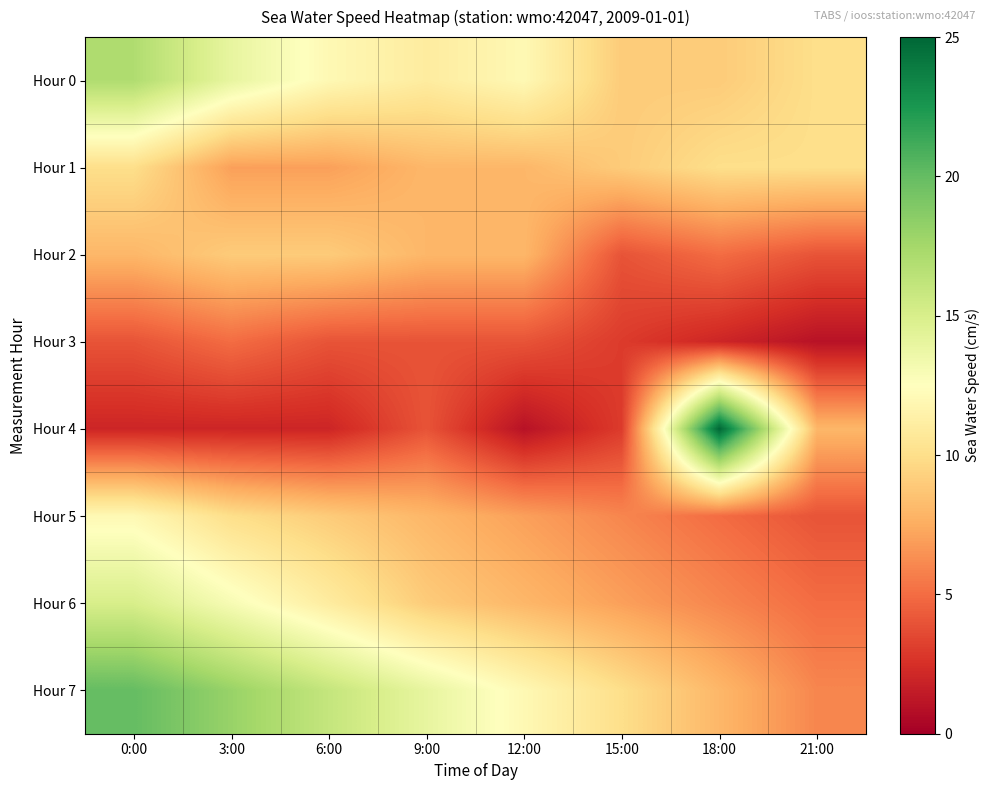

Which has a higher value, 12:00 or 6:00?

12:00